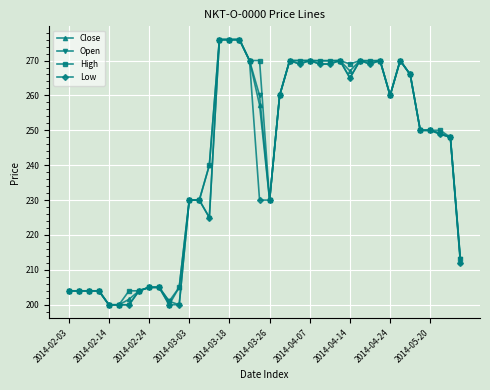

What is the greatest value displayed?

276.0